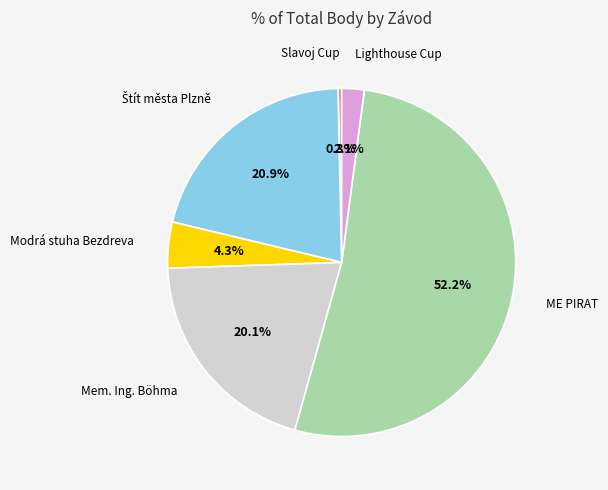

Is there a majority slice in this chart?

Yes